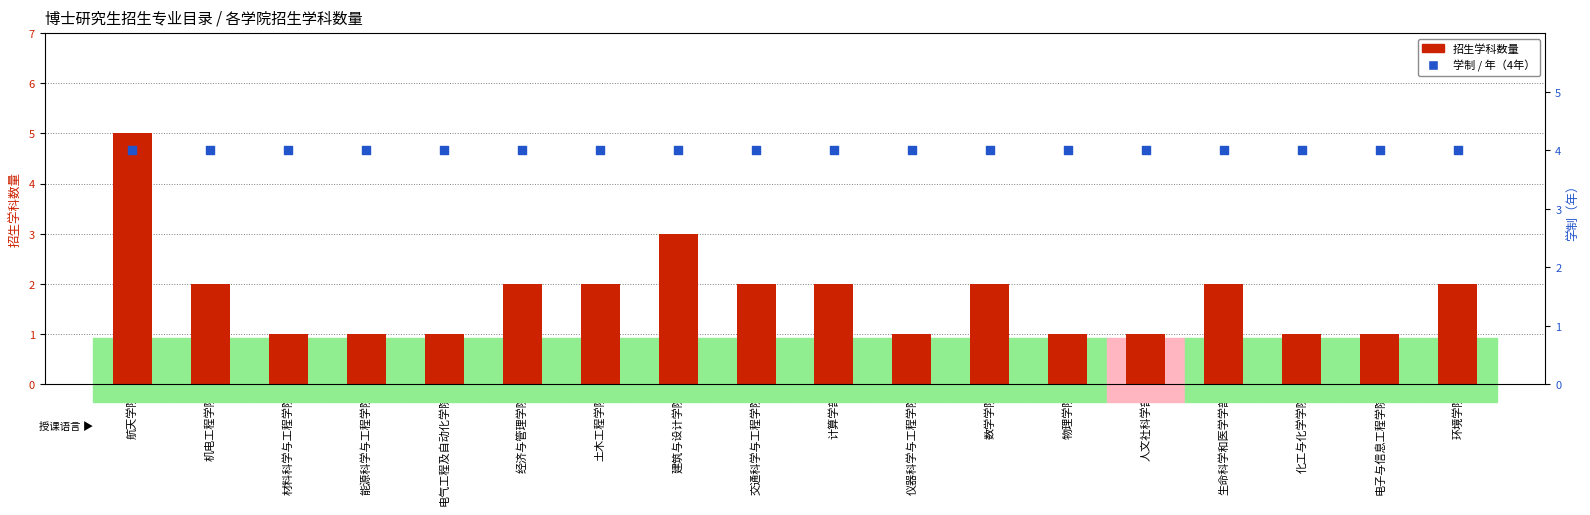

Which series has the largest total across all categories?

学制/年